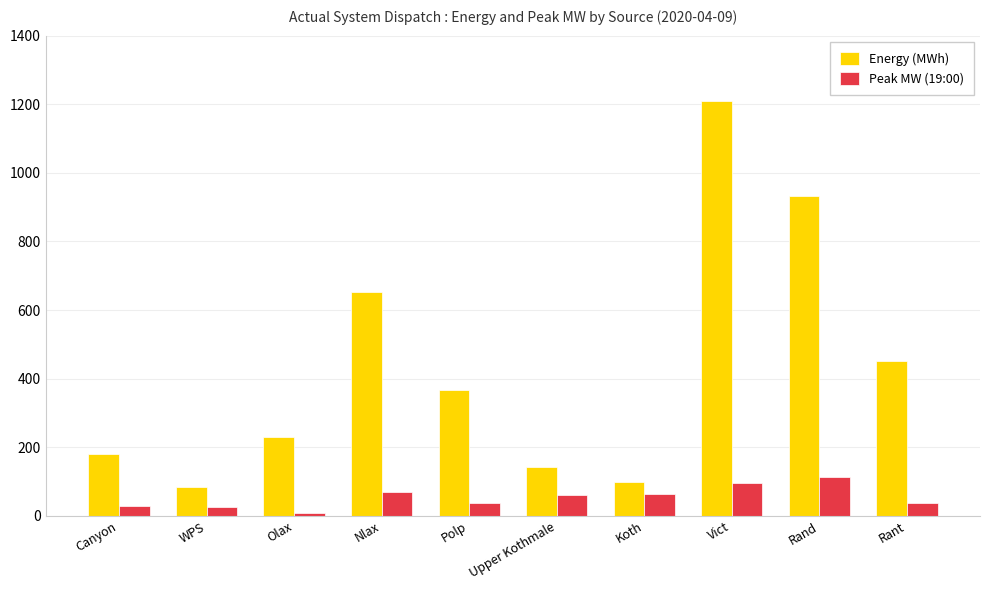

At which label is Energy (MWh) closest to 646?

Nlax